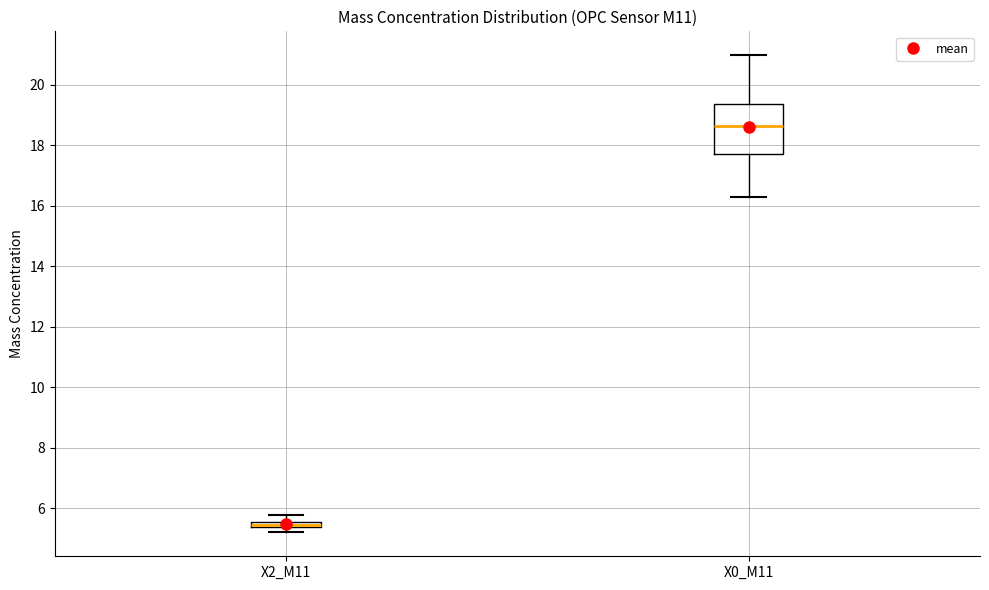

Comparing the boxes themselves (not the whiskers), which one is the tallest?

X0_M11